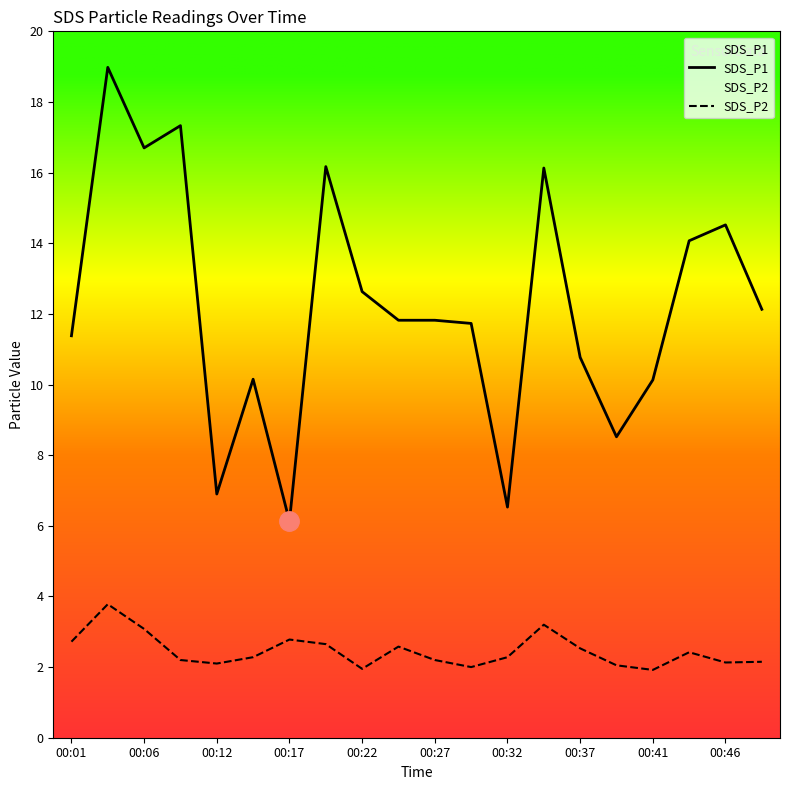

True or false: SDS_P1 and SDS_P2 cross at least once.

False